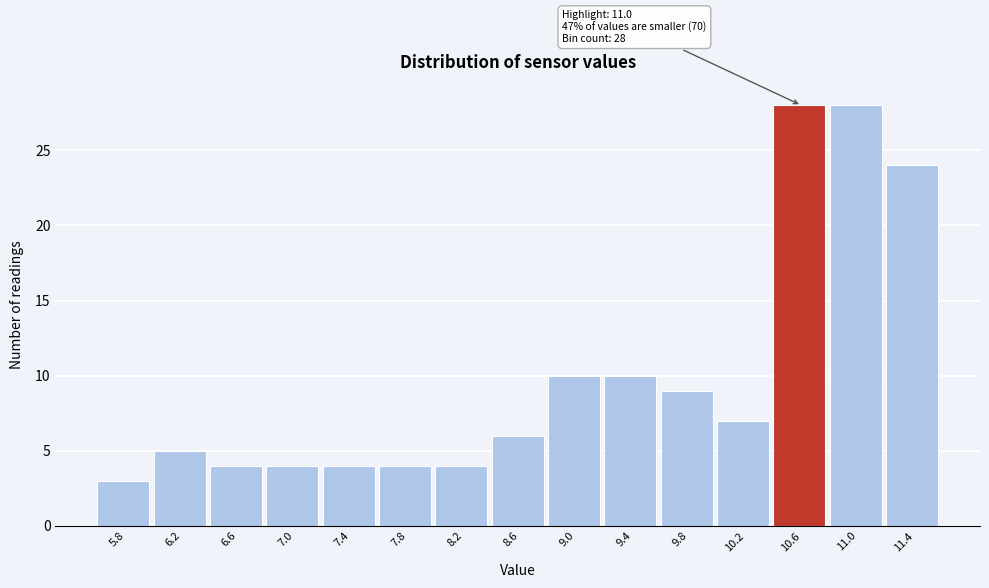

Reading right to left, extract all data points from this chart.

11.4=24	11.0=28	10.6=28	10.2=7	9.8=9	9.4=10	9.0=10	8.6=6	8.2=4	7.8=4	7.4=4	7.0=4	6.6=4	6.2=5	5.8=3